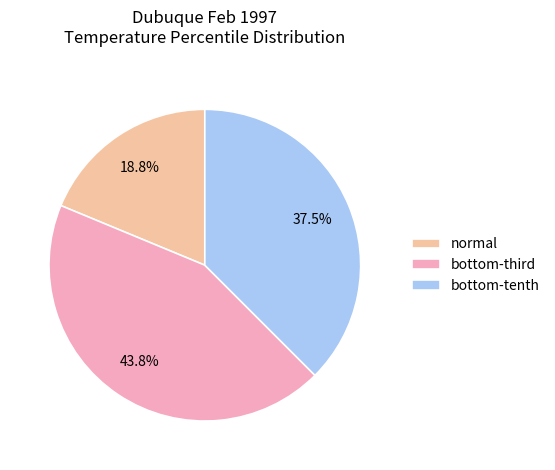

Rank the categories by value from highest to lowest.

bottom-third, bottom-tenth, normal